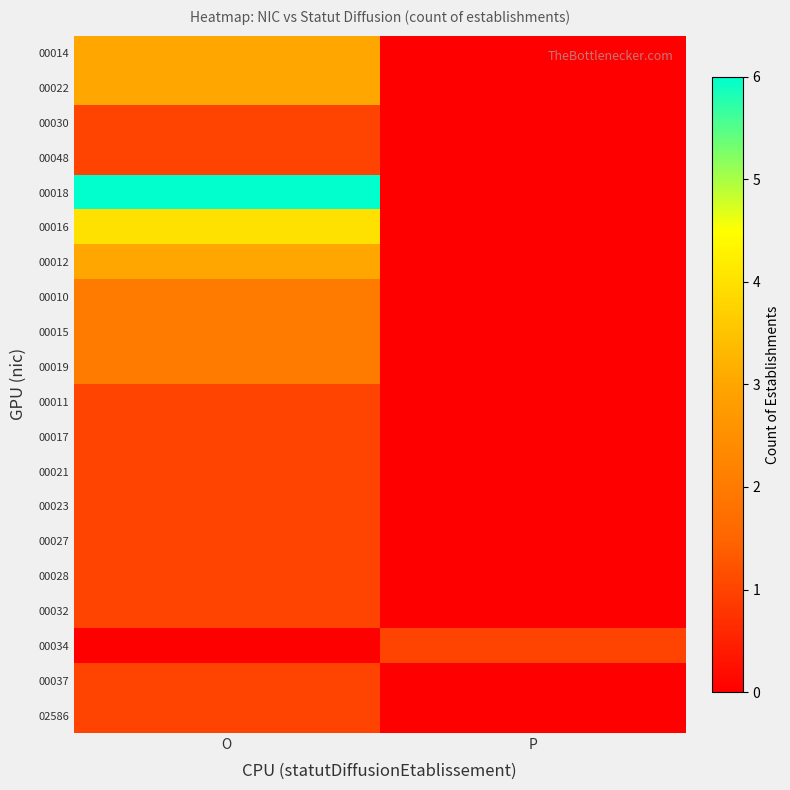

At how many categories does at least one series exceed 0?

2